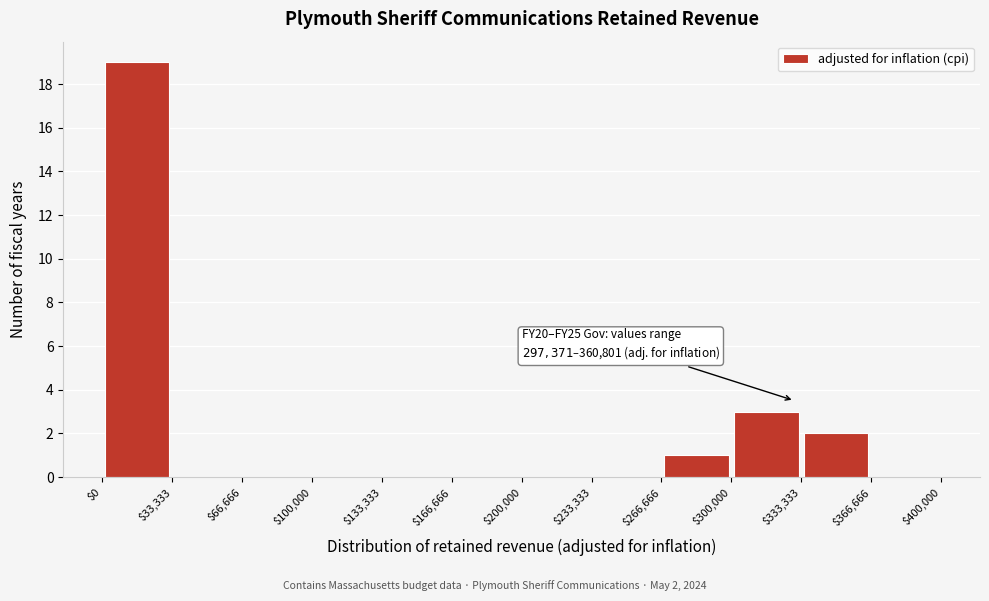

Over which range of the x-axis is the bar tallest?

$0 to $33,333